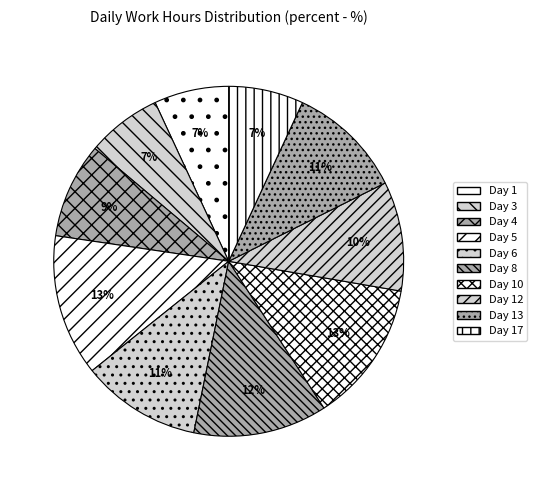

Does Day 1 account for over 50% of the chart?

No